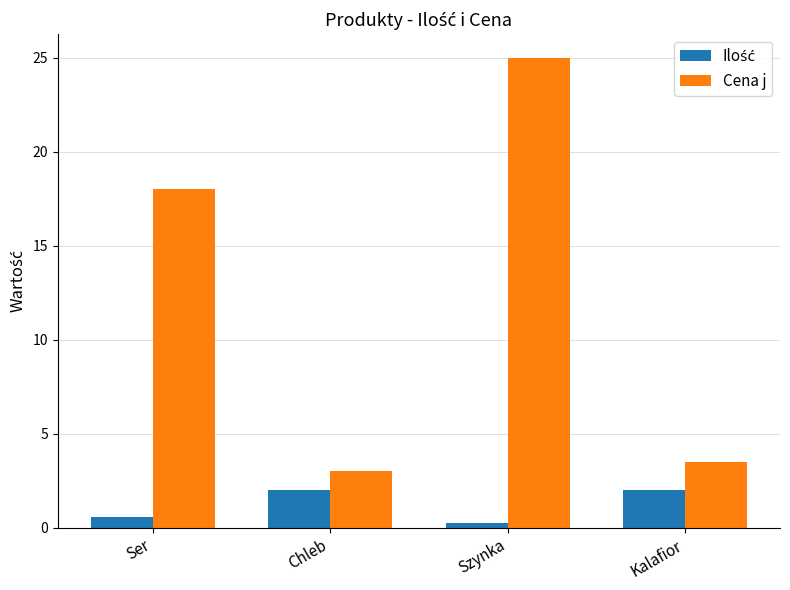

What position from the left is Chleb?

2